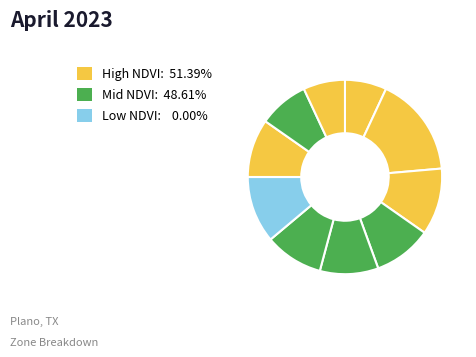

How many slices are in this pie chart?

10